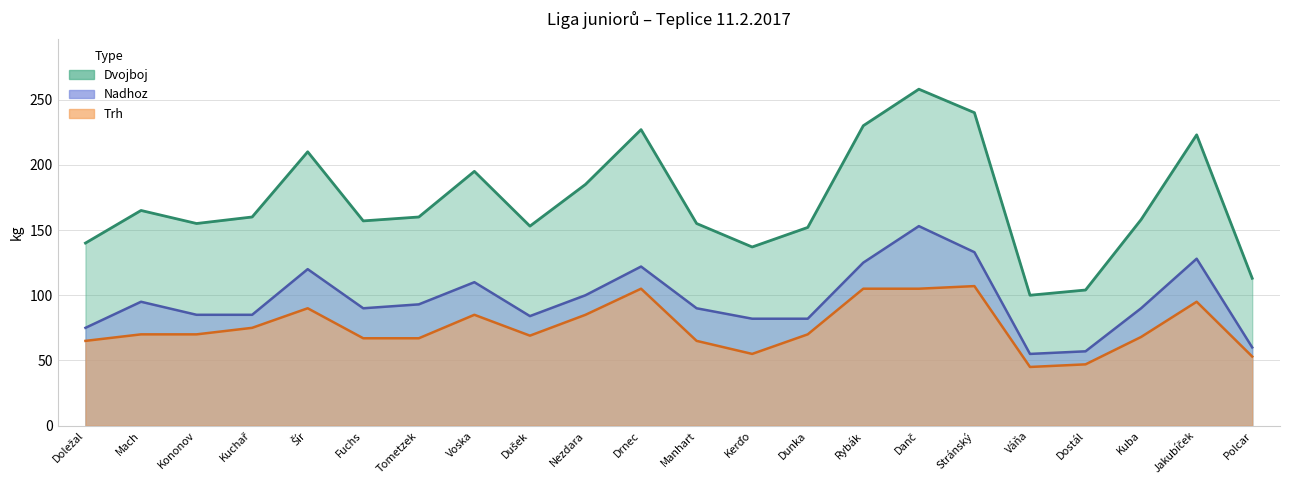

Reading left to right, what are all the values shown in this chart?

Dvojboj: Doležal=140	Mach=165	Kononov=155	Kuchař=160	Šír=210	Fuchs=157	Tometzek=160	Voska=195	Dušek=153	Nezdara=185	Drnec=227	Manhart=155	Kerďo=137	Dunka=152	Rybák=230	Danč=258	Stránský=240	Váňa=100	Dostál=104	Kuba=158	Jakubíček=223	Polcar=113
Trh: Doležal=65	Mach=70	Kononov=70	Kuchař=75	Šír=90	Fuchs=67	Tometzek=67	Voska=85	Dušek=69	Nezdara=85	Drnec=105	Manhart=65	Kerďo=55	Dunka=70	Rybák=105	Danč=105	Stránský=107	Váňa=45	Dostál=47	Kuba=68	Jakubíček=95	Polcar=53
Nadhoz: Doležal=75	Mach=95	Kononov=85	Kuchař=85	Šír=120	Fuchs=90	Tometzek=93	Voska=110	Dušek=84	Nezdara=100	Drnec=122	Manhart=90	Kerďo=82	Dunka=82	Rybák=125	Danč=153	Stránský=133	Váňa=55	Dostál=57	Kuba=90	Jakubíček=128	Polcar=60